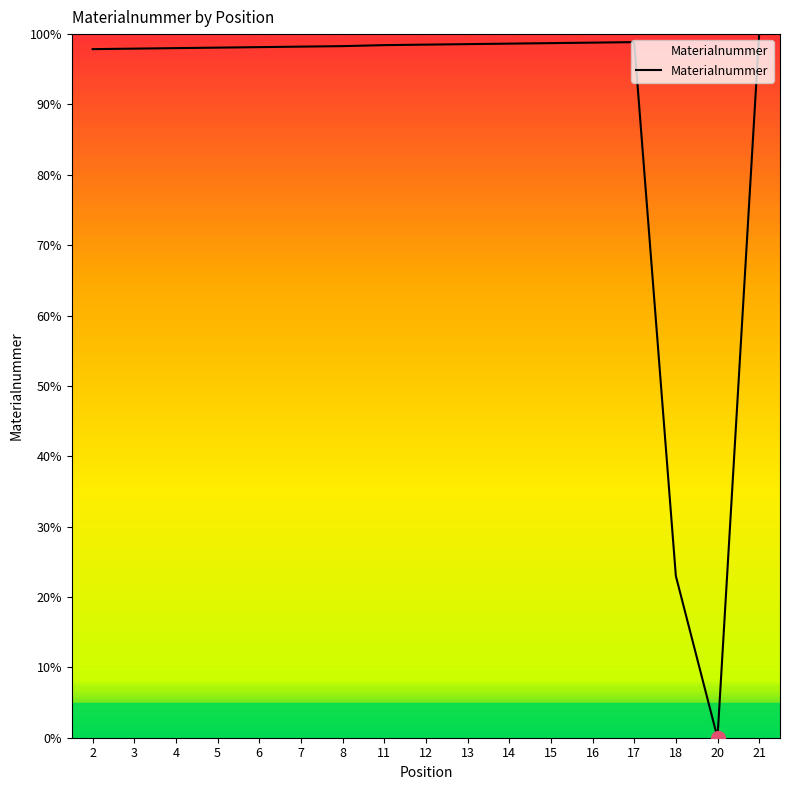

Does the chart have visible grid lines?

No